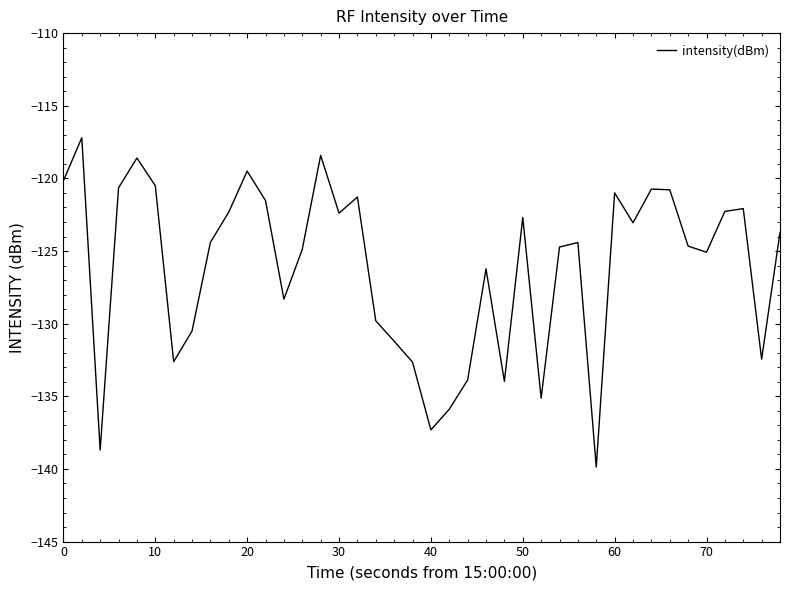

What is the difference between the maximum and minimum values?

22.7